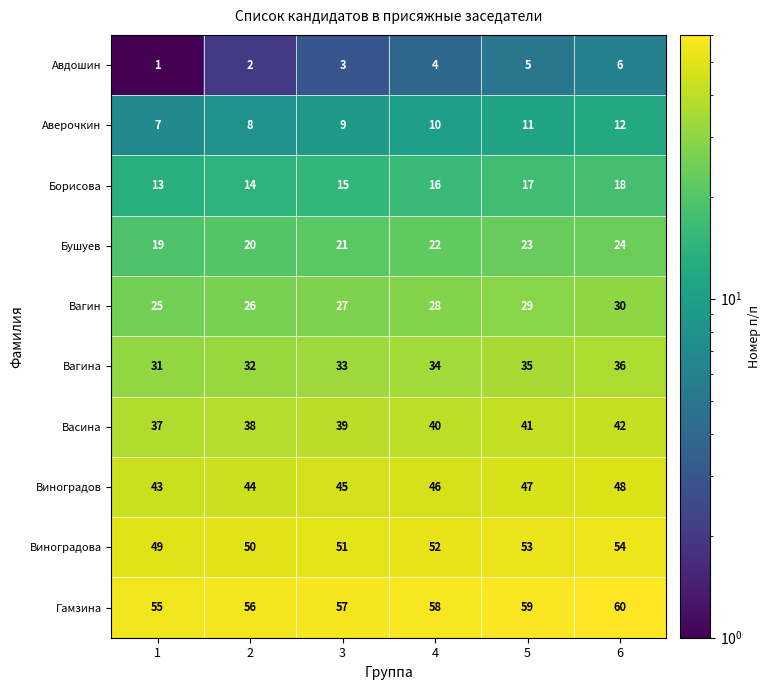

Rank the series at 2 from lowest to highest value.

Авдошин, Аверочкин, Борисова, Бушуев, Вагин, Вагина, Васина, Виноградов, Виноградова, Гамзина